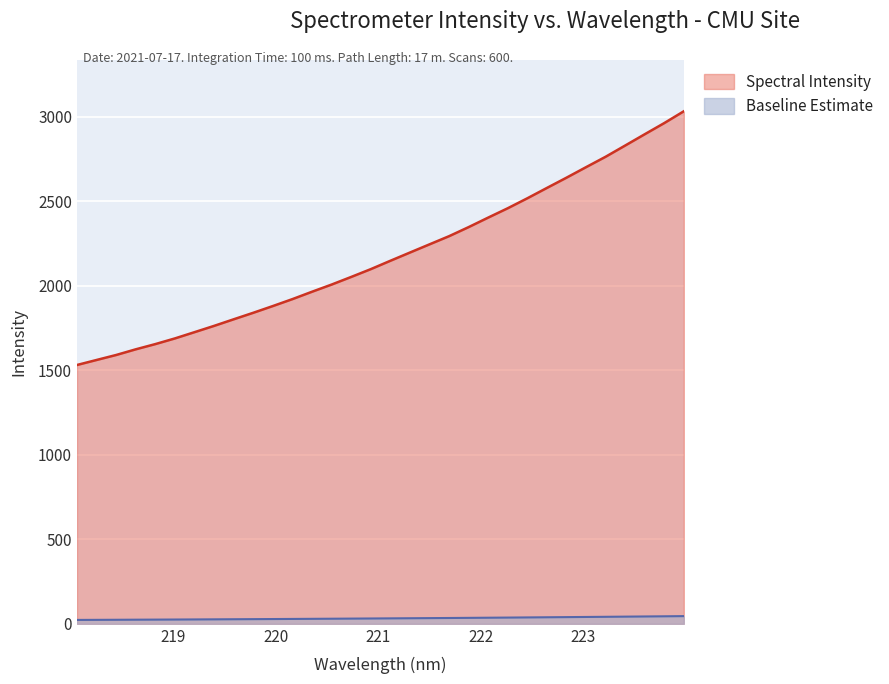

How many lines are shown in the chart?

2